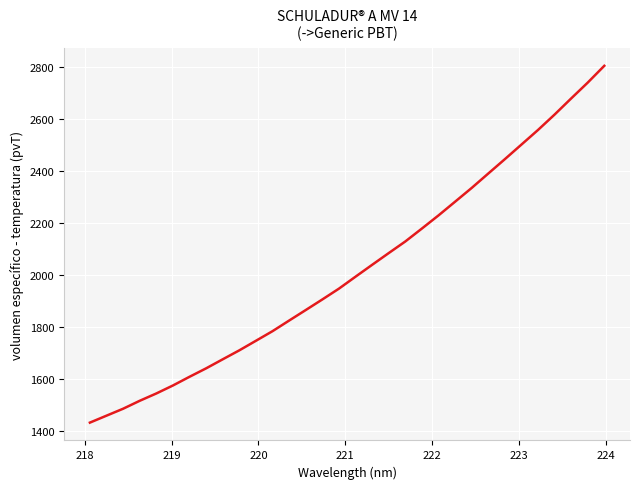

What is the difference between the maximum and minimum values?

1373.7